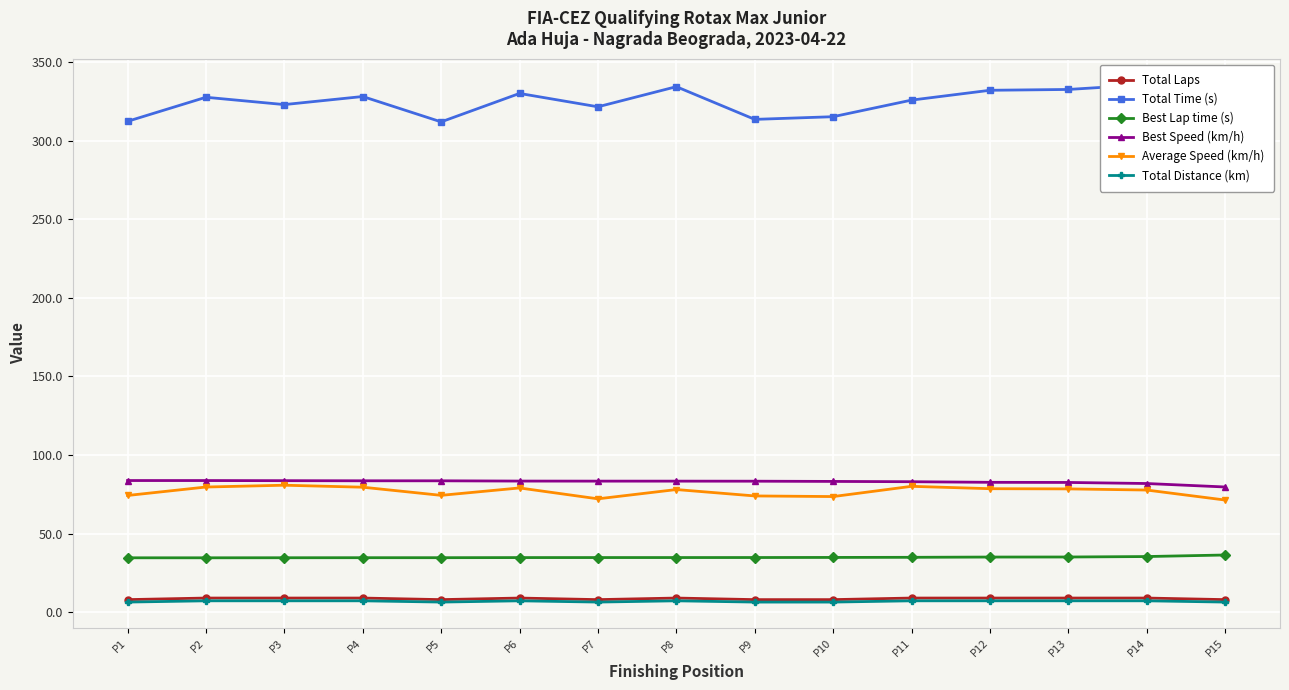

Reading left to right, what are all the values shown in this chart?

Total Laps: P1=8.0	P2=9.0	P3=9.0	P4=9.0	P5=8.0	P6=9.0	P7=8.0	P8=9.0	P9=8.0	P10=8.0	P11=9.0	P12=9.0	P13=9.0	P14=9.0	P15=8.0
Total Time (s): P1=312.2	P2=327.6	P3=322.9	P4=328.0	P5=311.9	P6=330.0	P7=321.5	P8=334.3	P9=313.5	P10=315.2	P11=325.8	P12=332.0	P13=332.5	P14=335.6	P15=324.9
Best Lap time (s): P1=34.6	P2=34.6	P3=34.6	P4=34.7	P5=34.7	P6=34.7	P7=34.8	P8=34.8	P9=34.8	P10=34.8	P11=34.9	P12=35.1	P13=35.1	P14=35.4	P15=36.4
Best Speed (km/h): P1=83.8	P2=83.7	P3=83.7	P4=83.6	P5=83.6	P6=83.4	P7=83.4	P8=83.4	P9=83.3	P10=83.2	P11=83.0	P12=82.6	P13=82.5	P14=81.9	P15=79.7
Average Speed (km/h): P1=74.2	P2=79.6	P3=80.8	P4=79.5	P5=74.3	P6=79.0	P7=72.1	P8=78.0	P9=74.0	P10=73.6	P11=80.1	P12=78.6	P13=78.4	P14=77.7	P15=71.3
Total Distance (km): P1=6.4	P2=7.2	P3=7.2	P4=7.2	P5=6.4	P6=7.2	P7=6.4	P8=7.2	P9=6.4	P10=6.4	P11=7.2	P12=7.2	P13=7.2	P14=7.2	P15=6.4